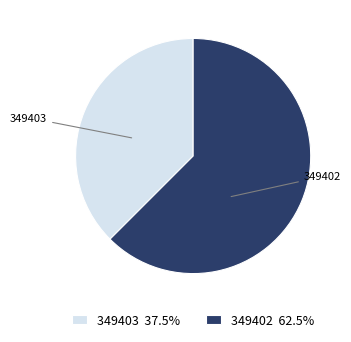

Rank the categories by value from lowest to highest.

349403, 349402